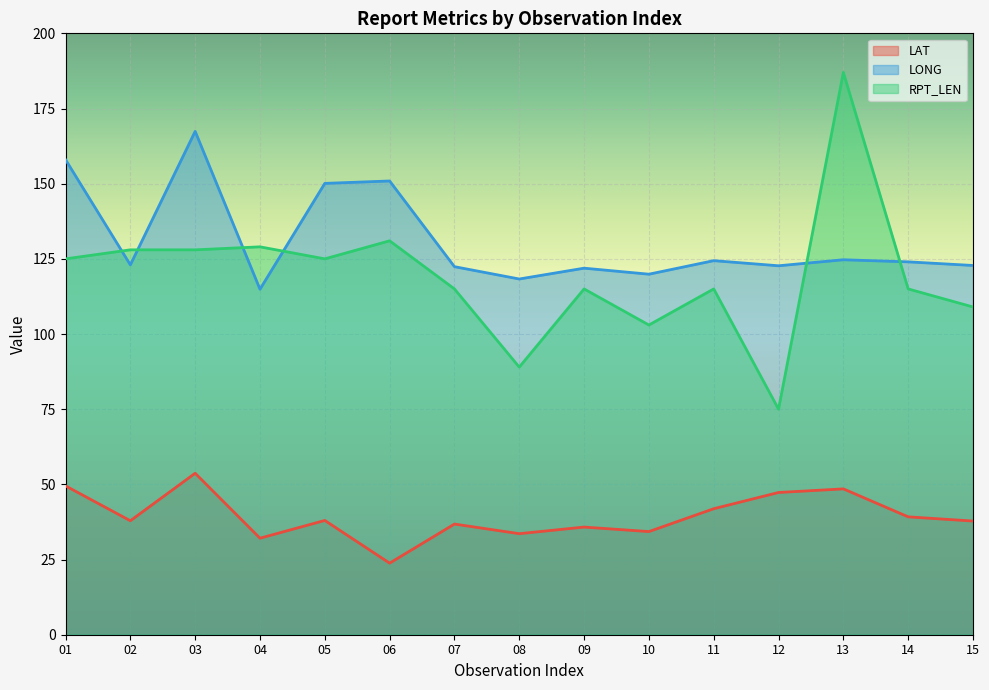

What is the spread (max minus min) of values at 06?

127.1